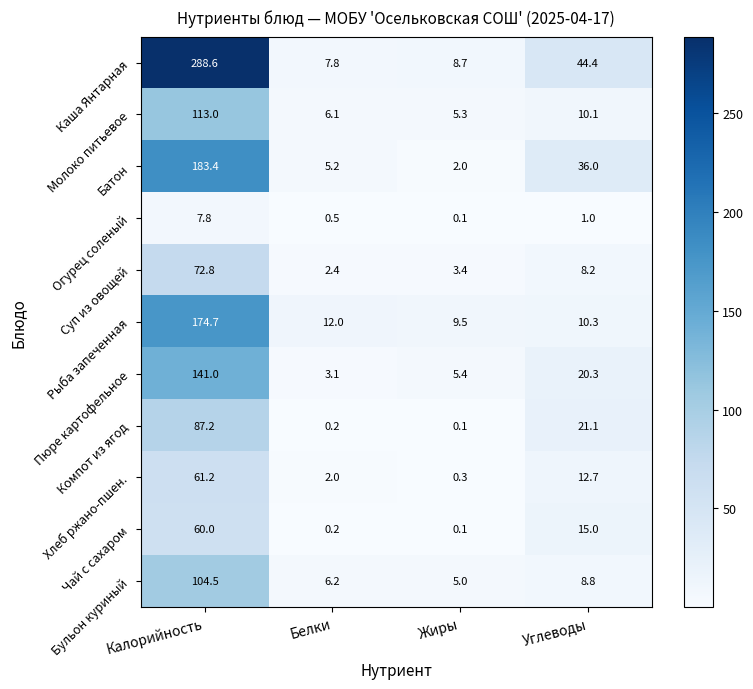

What is the difference between the highest and lowest values at Калорийность?

280.8